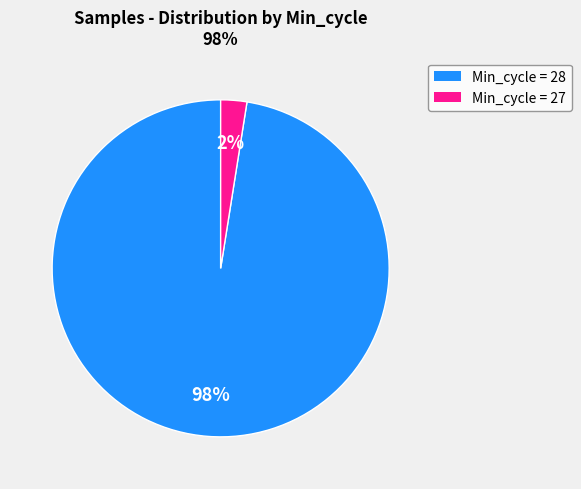

Does any single category account for the majority?

Yes